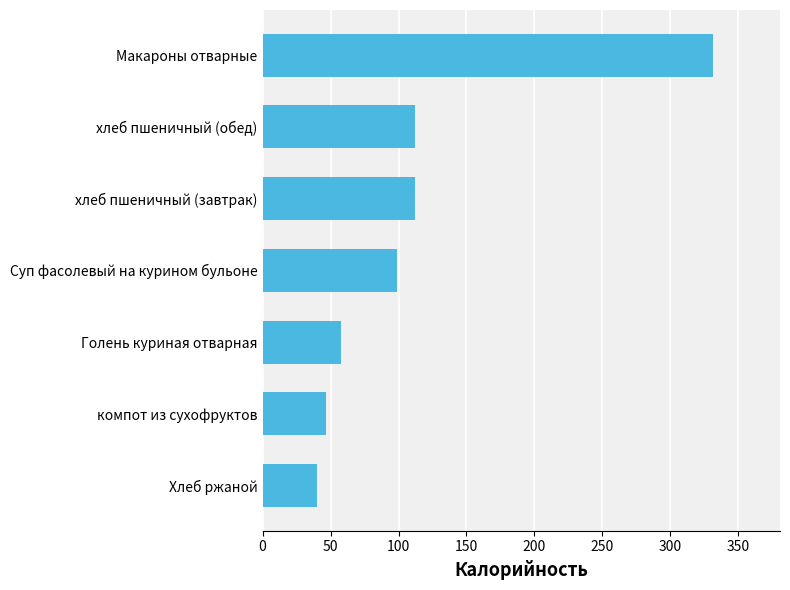

What is the average value?

114.0